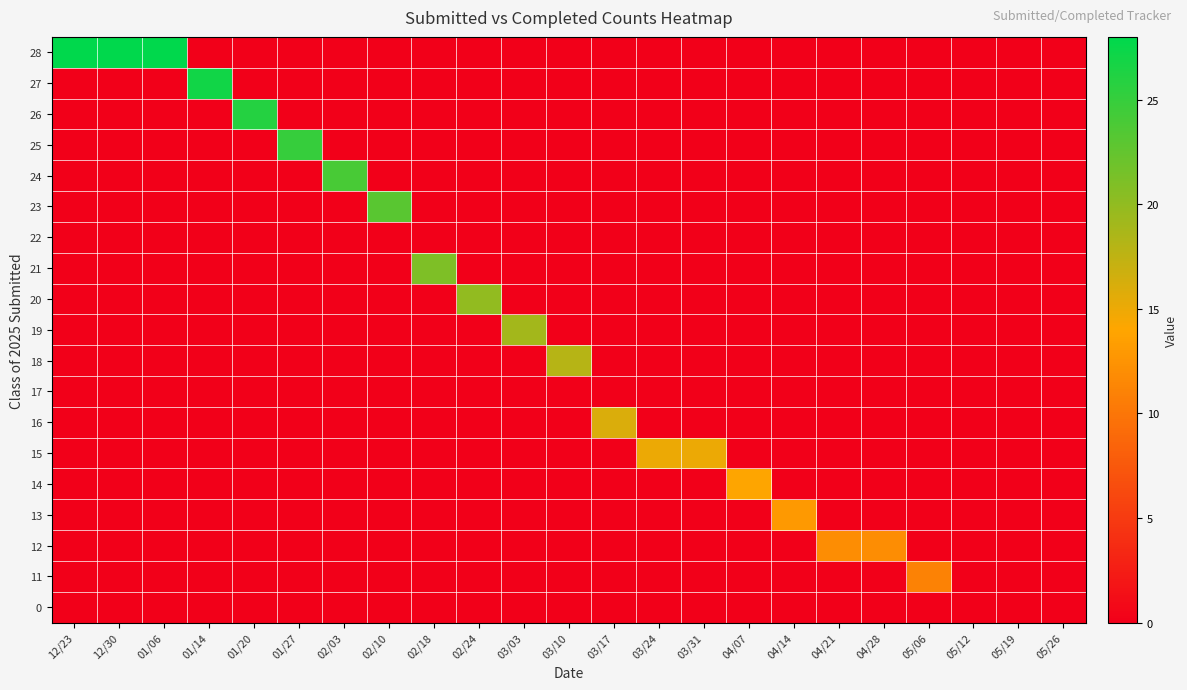

What is the greatest value displayed?

28